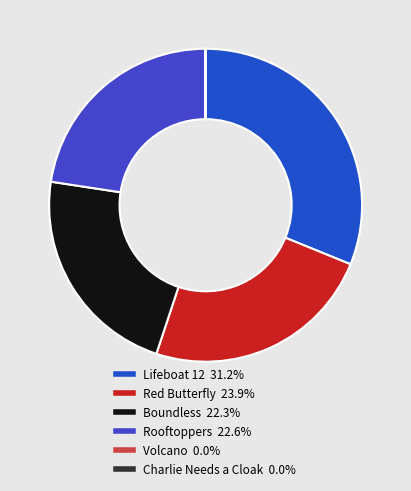

What percentage do Rooftoppers and Lifeboat 12 together represent?

53.7%